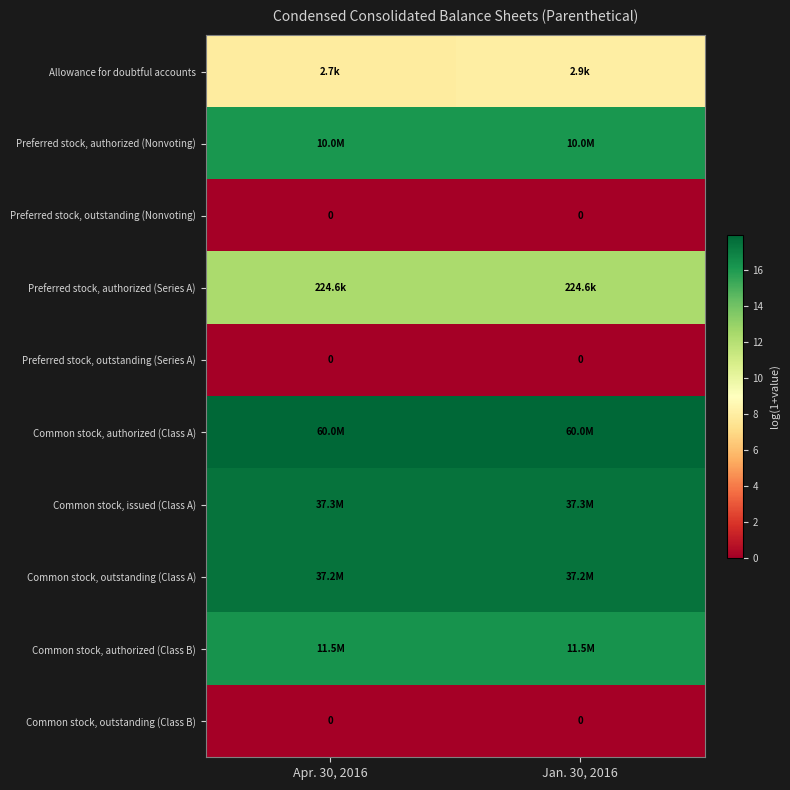

At which category is the sum across all series the highest?

Jan. 30, 2016